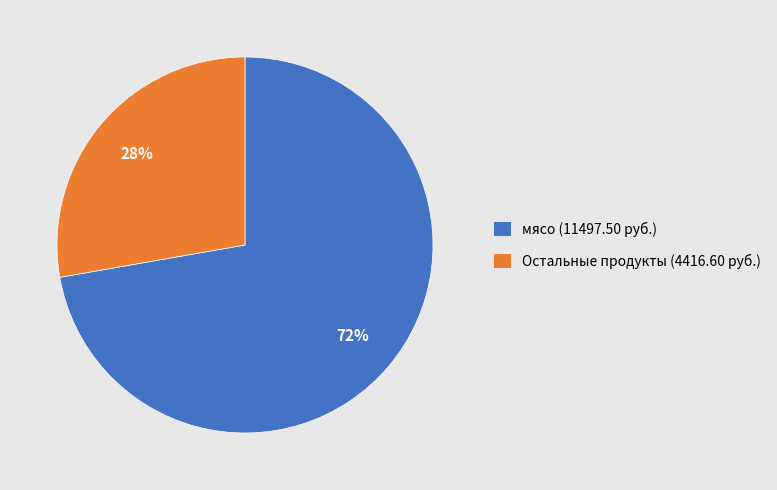

Is the sum of мясо (11497.50 руб.) and Остальные продукты (4416.60 руб.) greater than half?

Yes